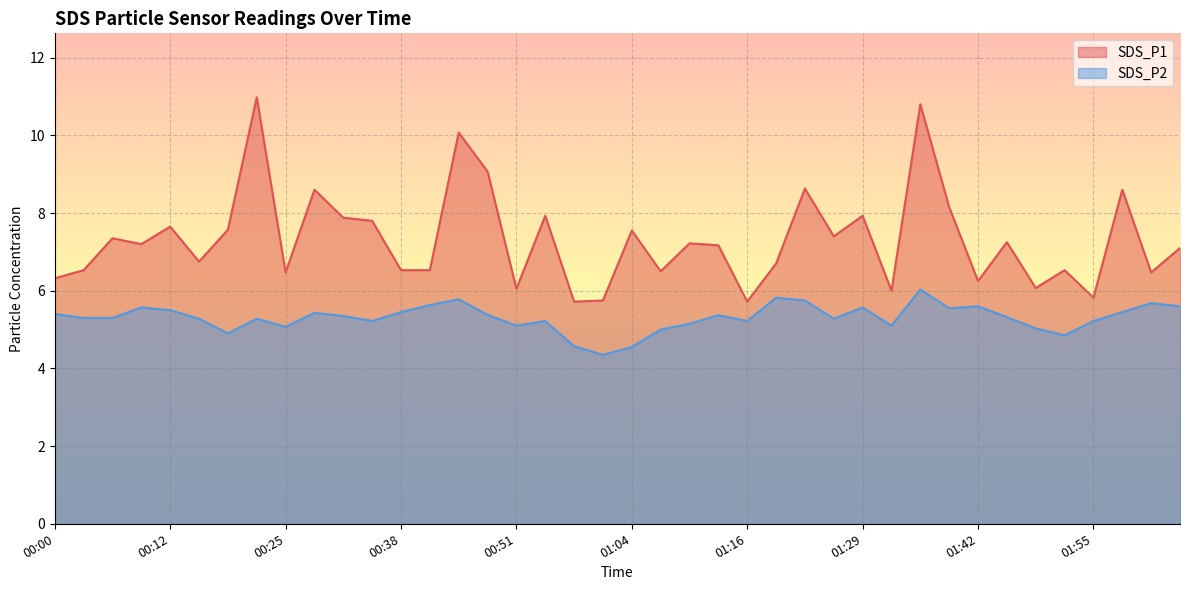

At which category does SDS_P2 reach its first local valley?

00:19